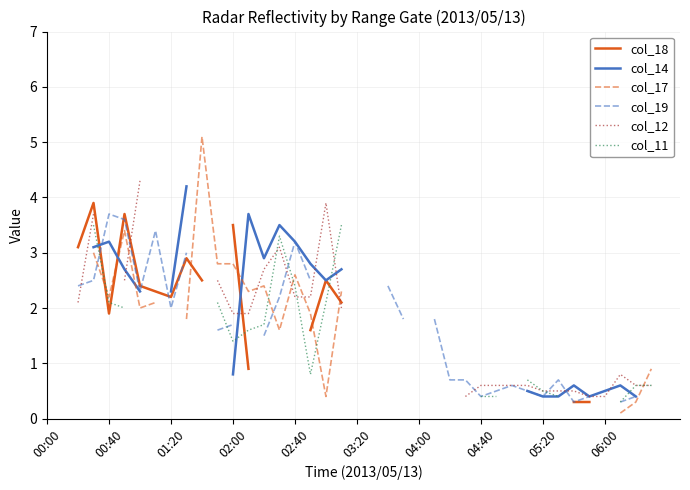

True or false: col_12 has more than 2 interior local peaks.

True